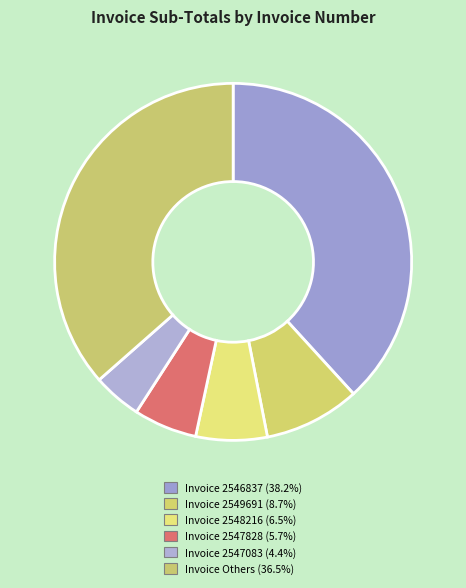

Count the number of slices in the pie.

6